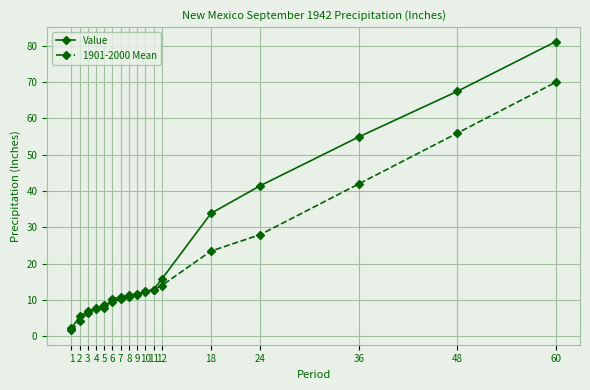

At how many categories does at least one series exceed 37?

4